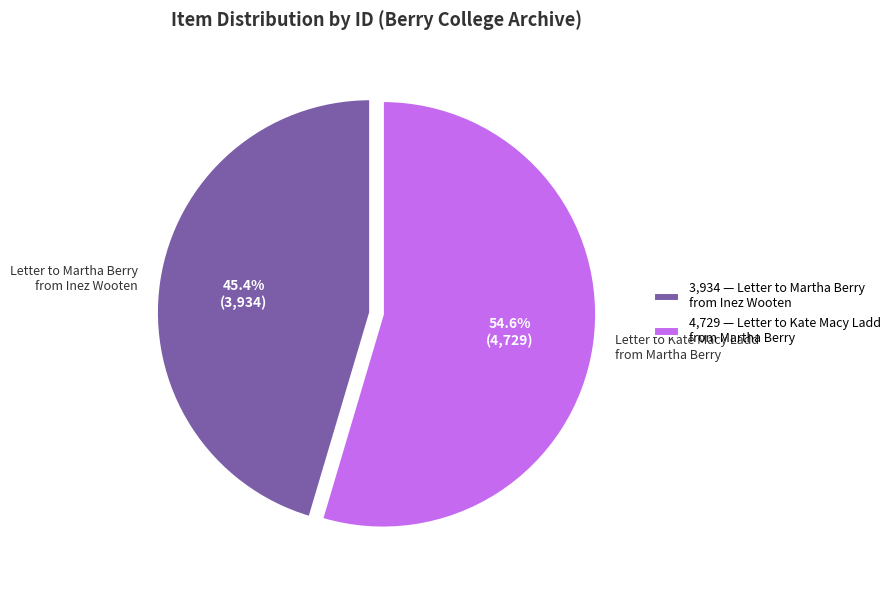

Is there a majority slice in this chart?

Yes